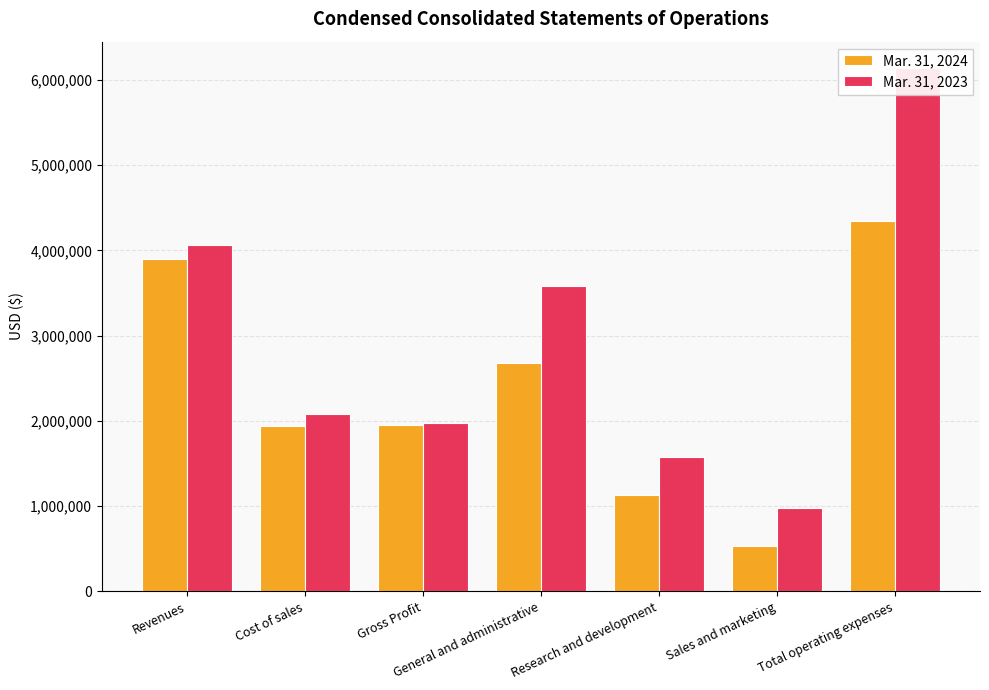

How many bars are there in total?

14